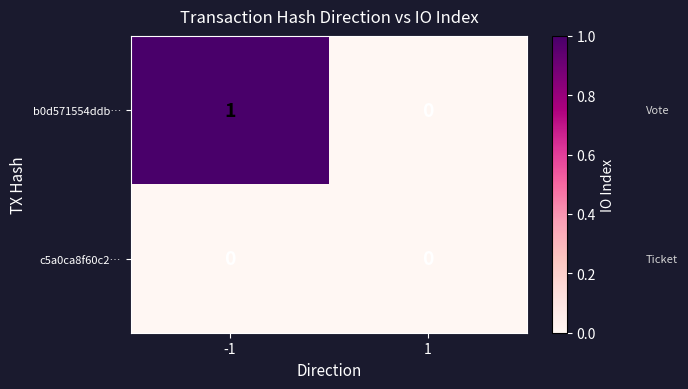

Rank the series by their average value, from lowest to highest.

c5a0ca8f60c2…, b0d571554ddb…